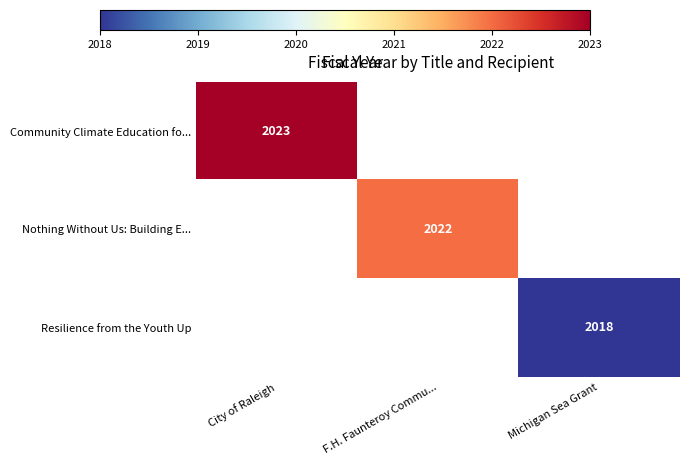

Is the value of Nothing Without Us: Building E... at F.H. Faunteroy Commu... greater than the value of Resilience from the Youth Up at Michigan Sea Grant?

Yes